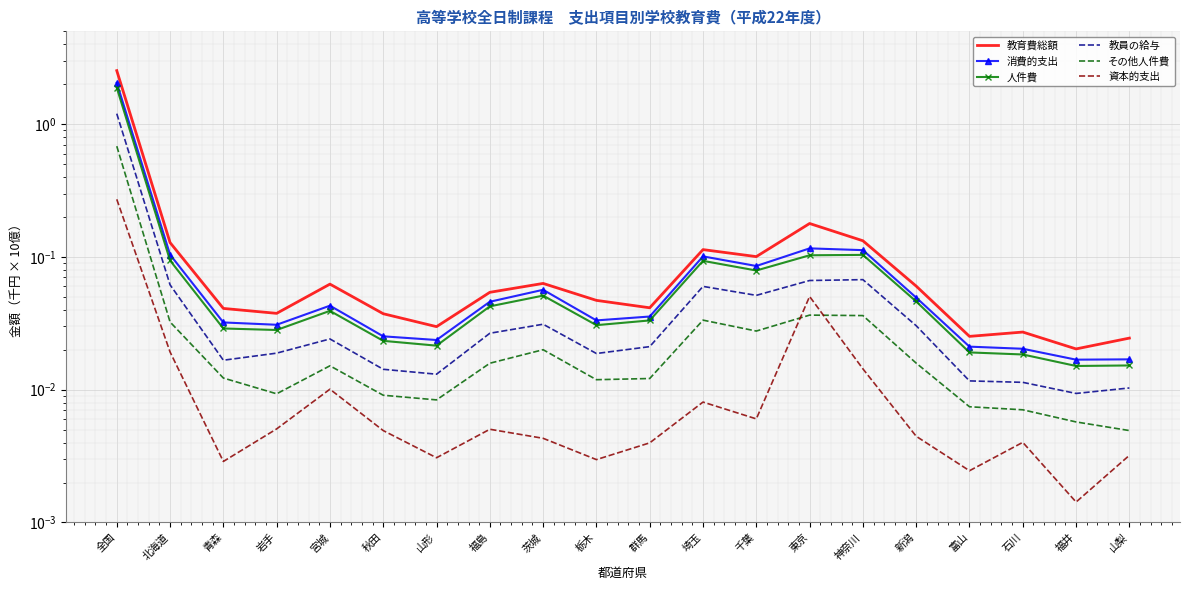

What position from the left is 全国?

1